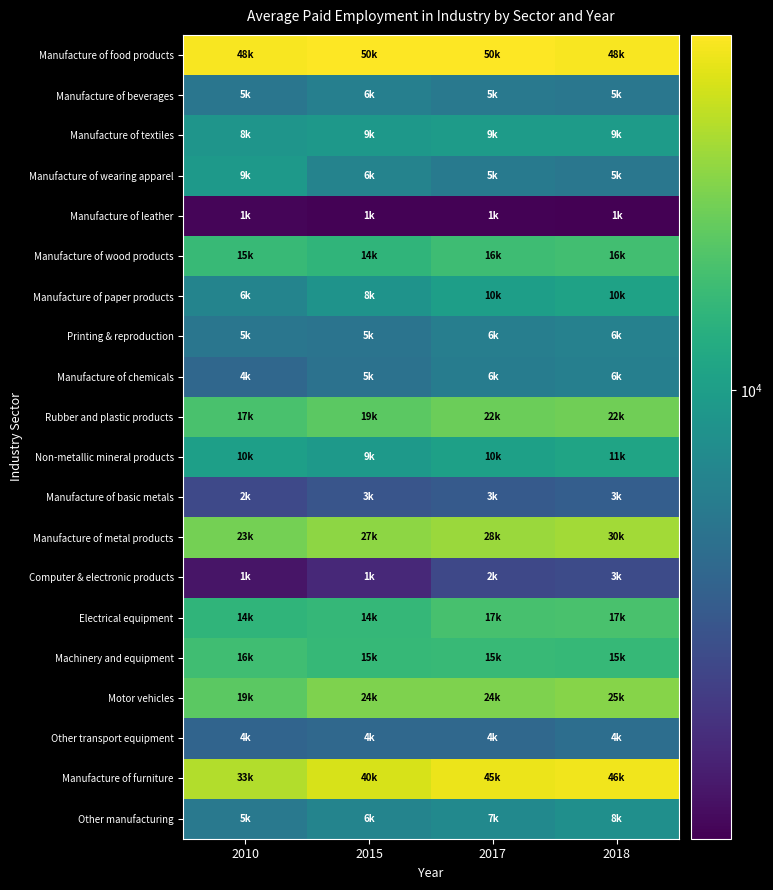

What is the minimum value shown in the chart?

1301